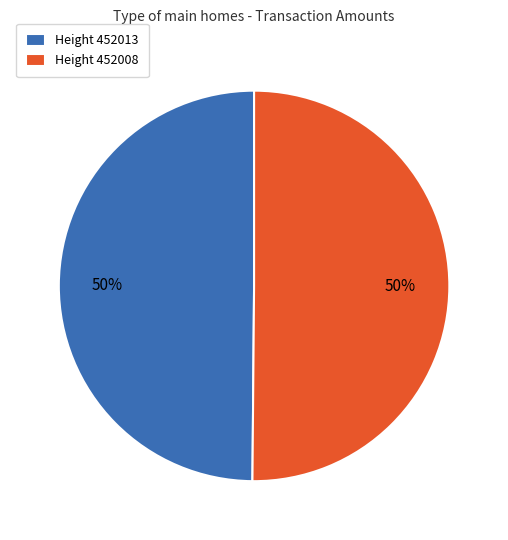

Count the number of slices in the pie.

2